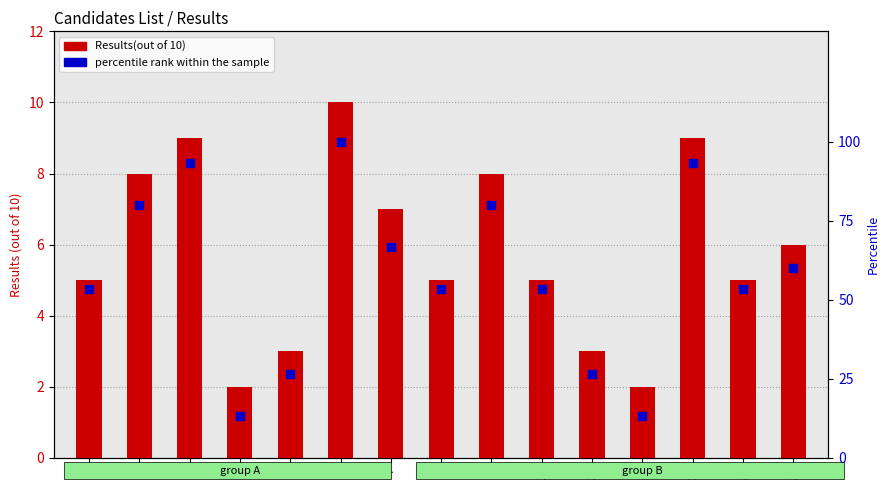

What are all the series names shown in the legend?

Results(out of 10), percentile rank within the sample